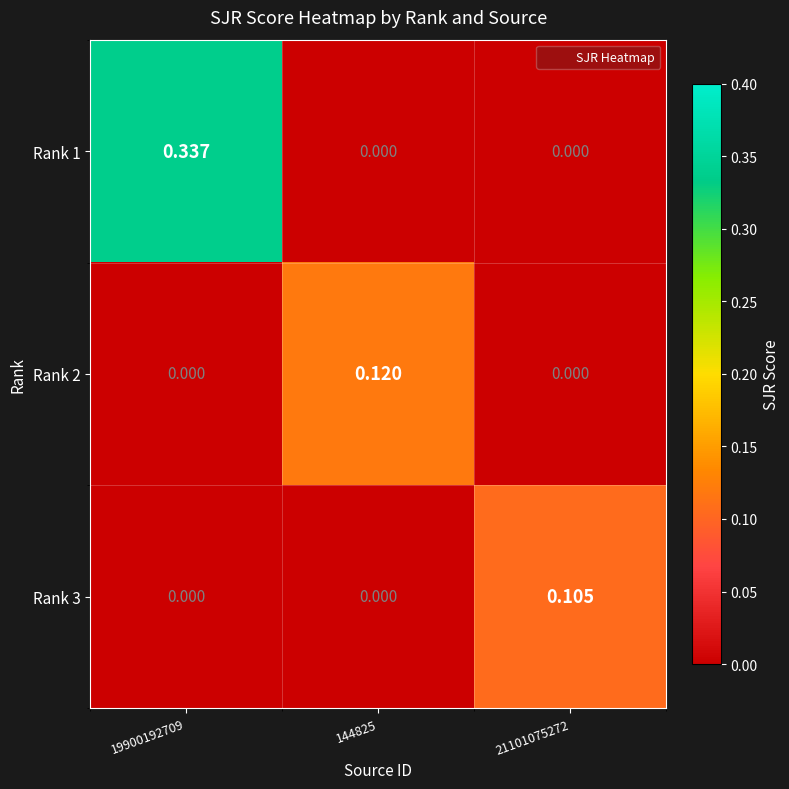

How many series are shown in this chart?

3